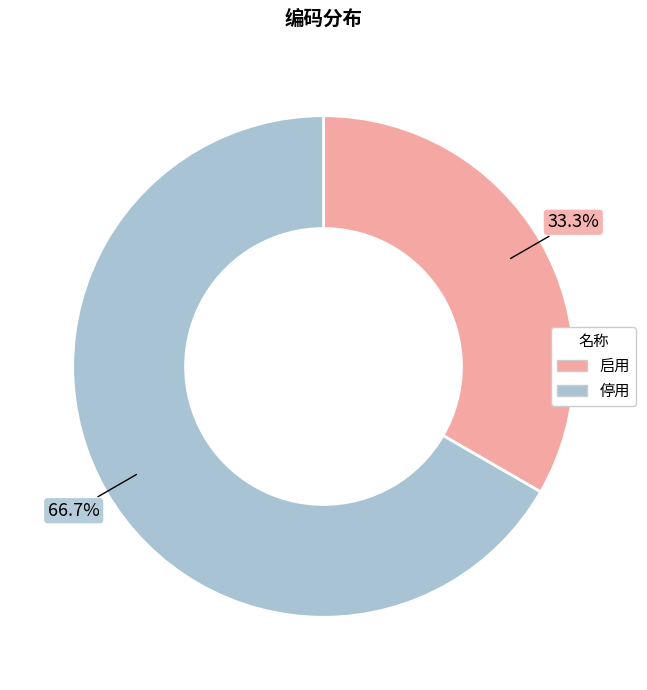

Which slice is the largest?

停用